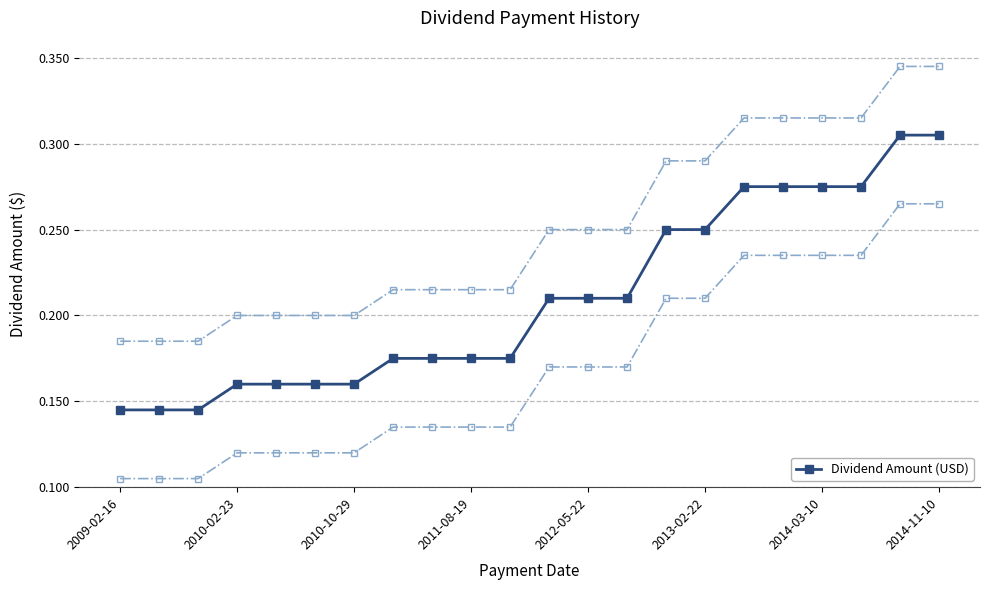

At which label is the value closest to 0?

2009-02-16